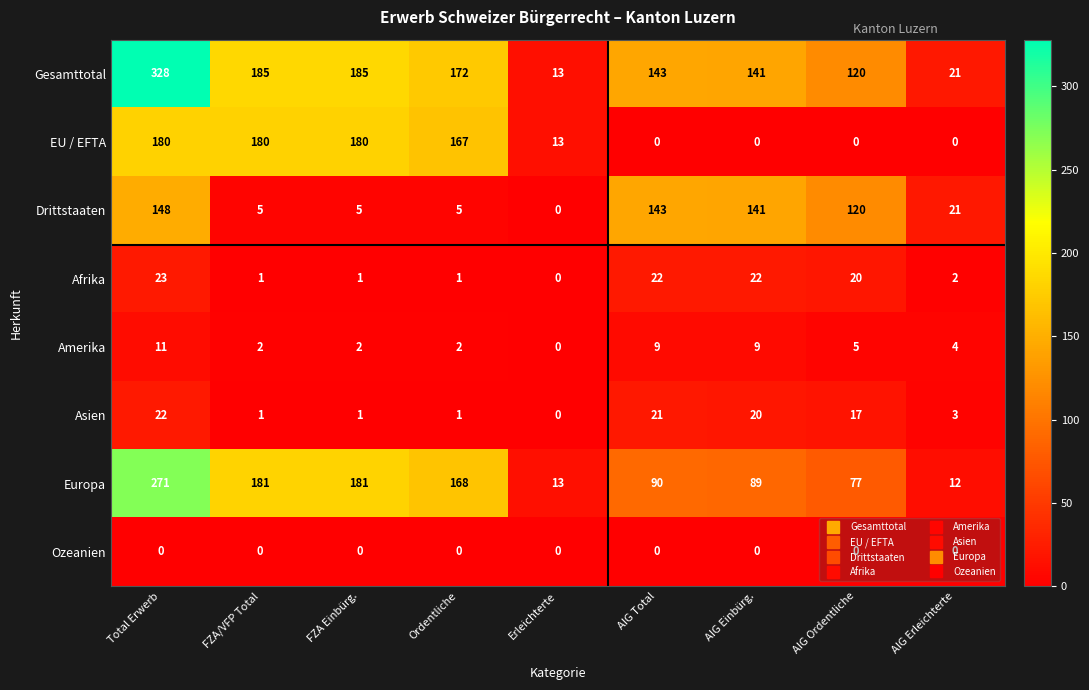

Is it true that Gesamttotal equals 103 at FZA/VFP Total?

False